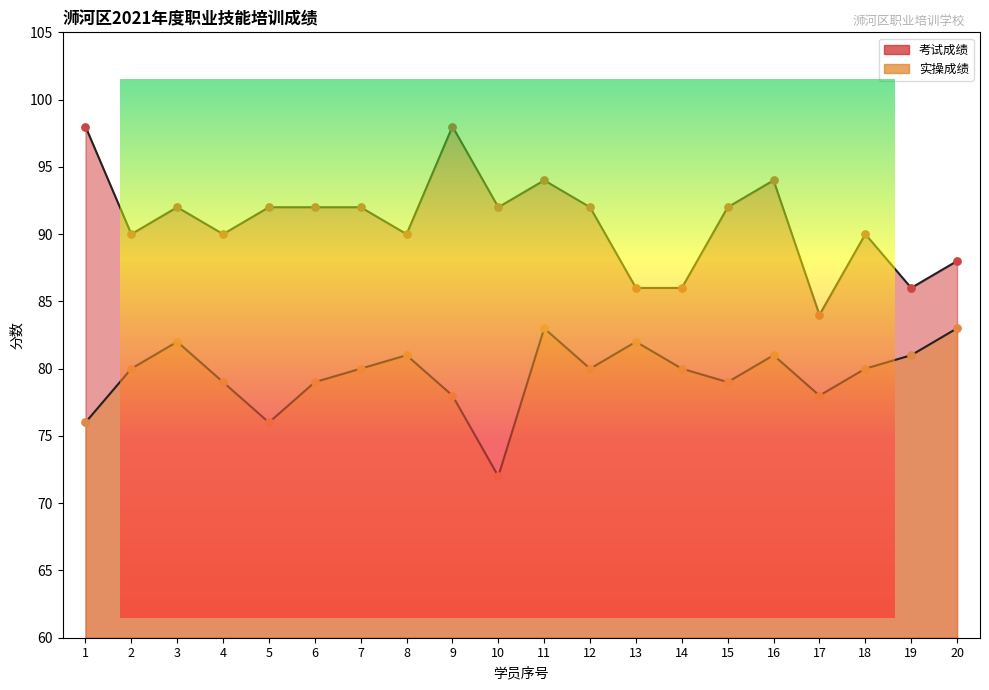

What are all the series names shown in the legend?

考试成绩, 实操成绩